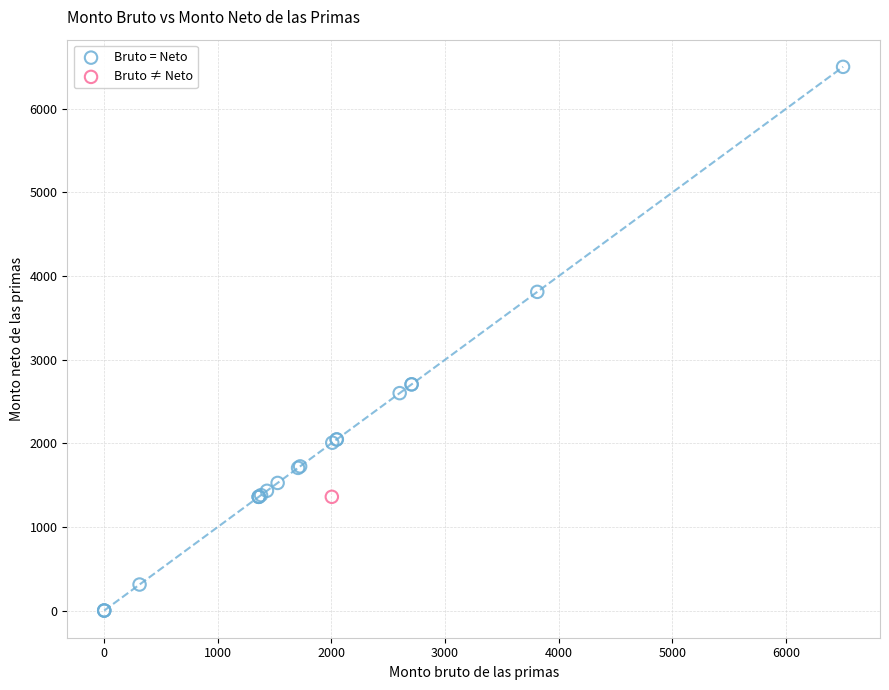

What are all the series names shown in the legend?

Bruto = Neto, Bruto ≠ Neto